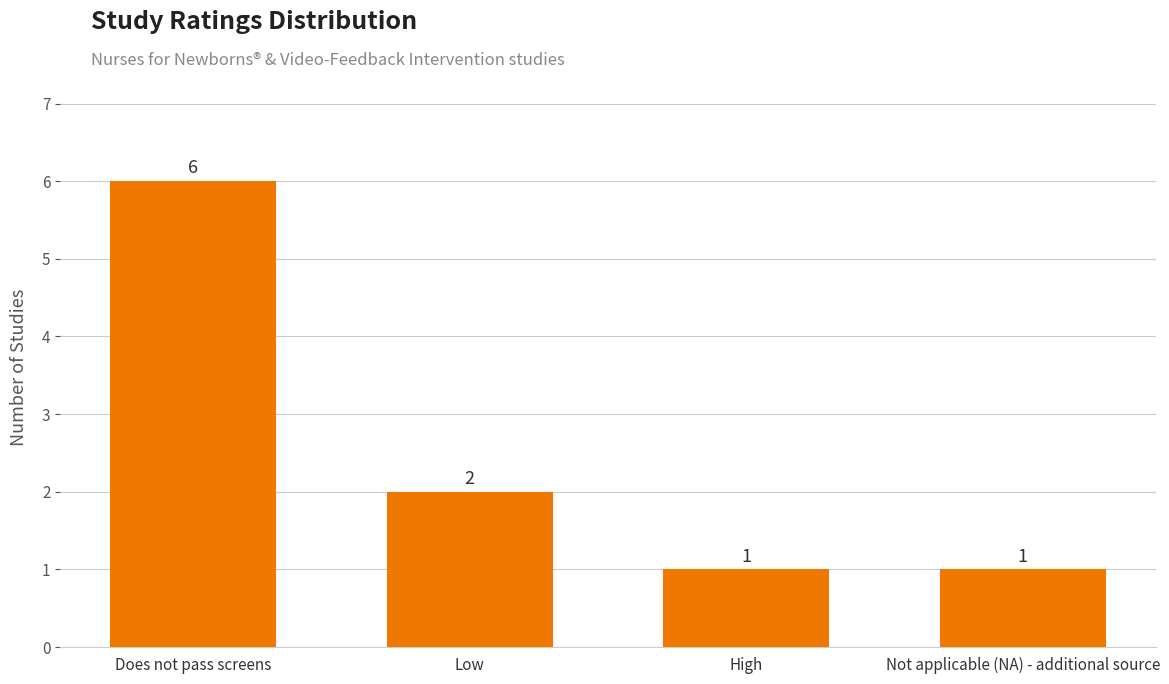

Does the chart contain any negative values?

No